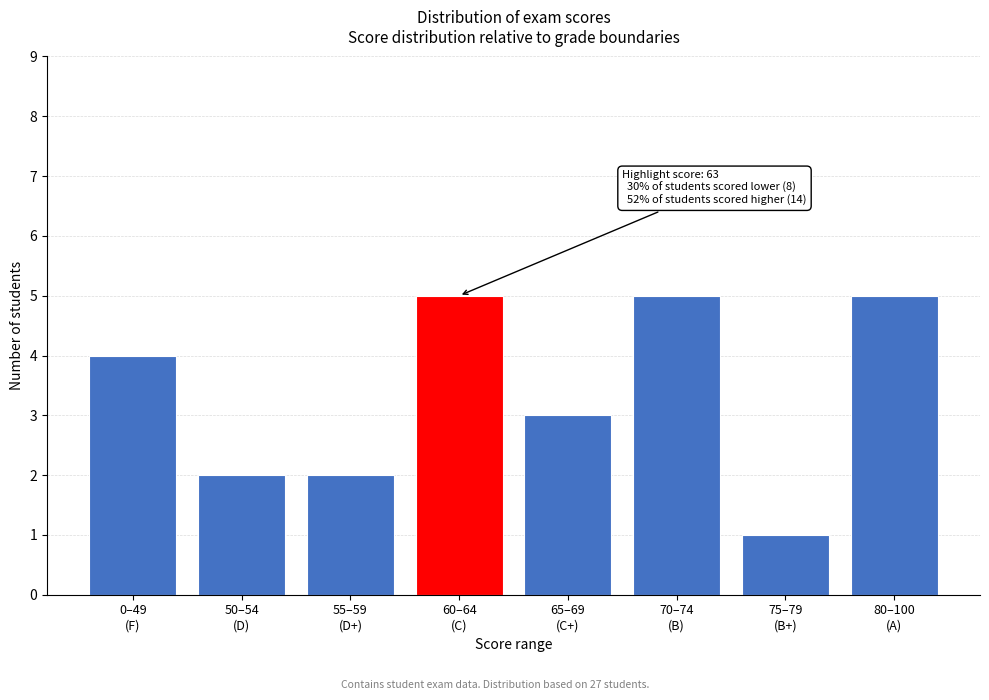

What is the difference between the second highest and second lowest values?

3